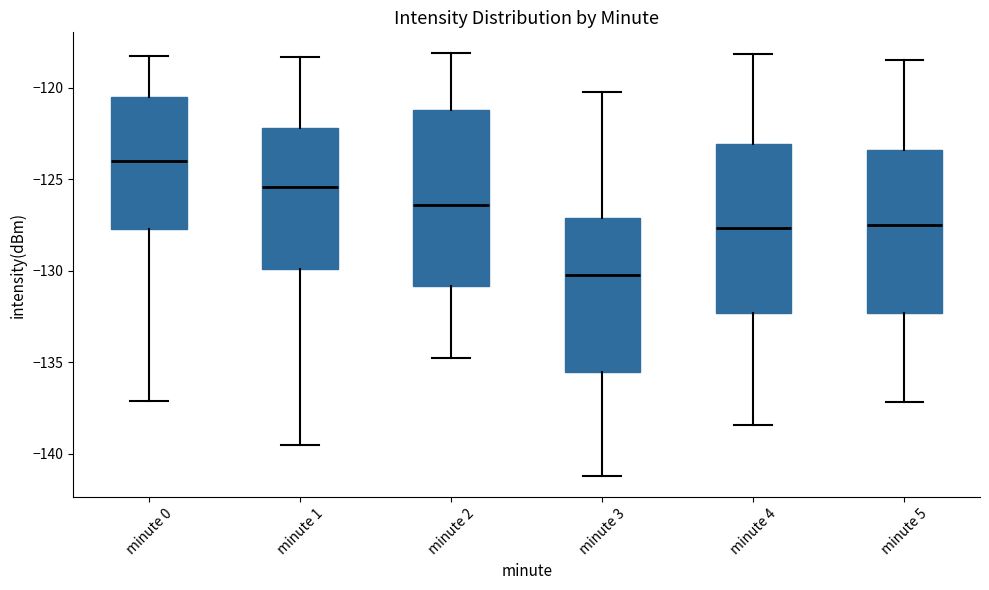

Where does the median line of the box for minute 2 sit on the y-axis? The values are not printed on the chart, so give them approximately, as read against the axis.

-126.5